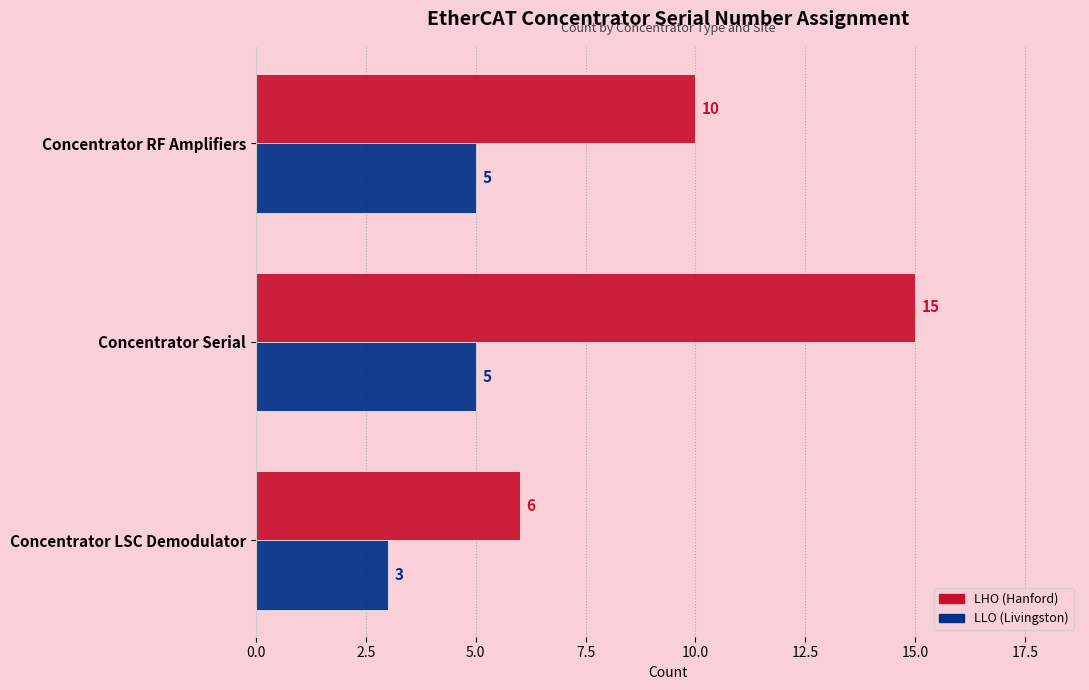

What is the total value across all series at Concentrator RF Amplifiers?

15